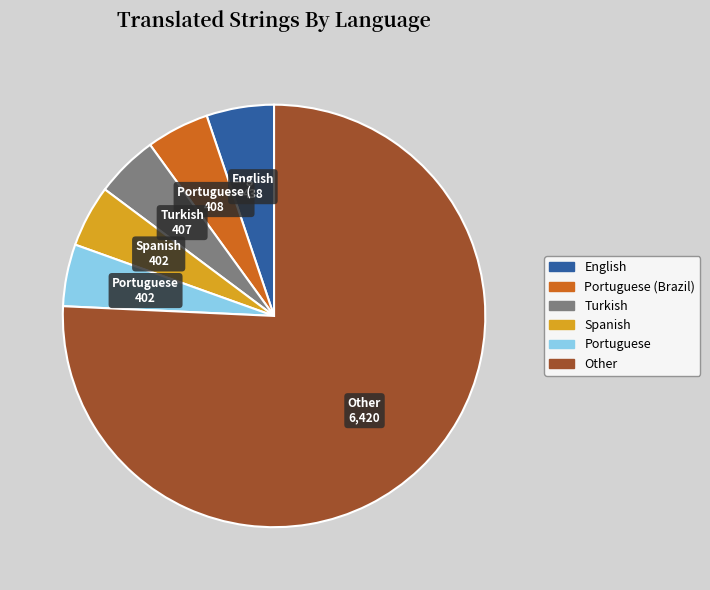

Is there any slice that represents more than half of the pie?

Yes